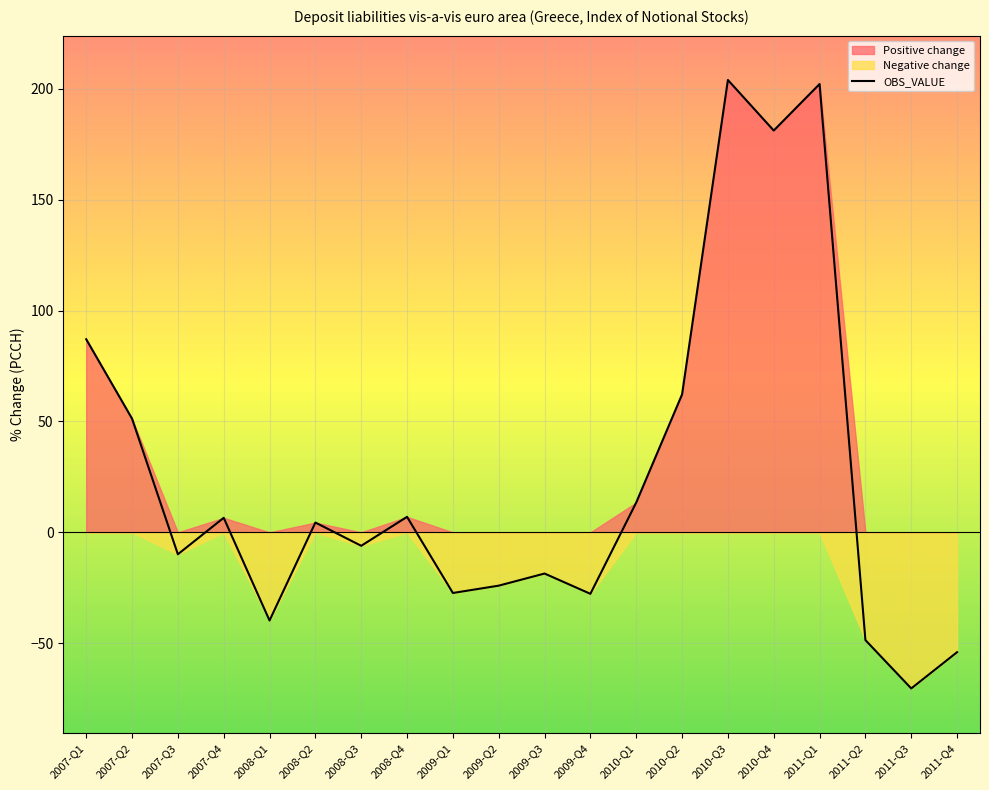

What is the value of the 8th point from the left?

7.0